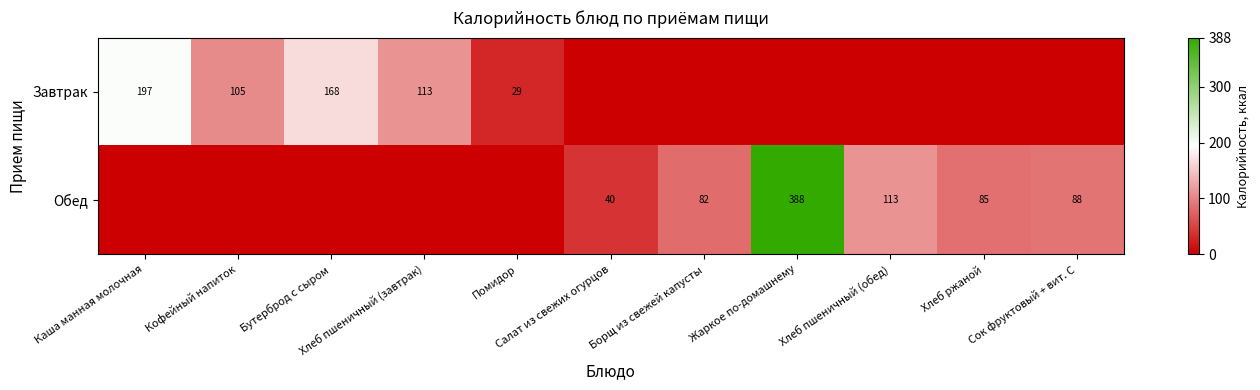

List the series in order of their peak value, lowest first.

Завтрак, Обед